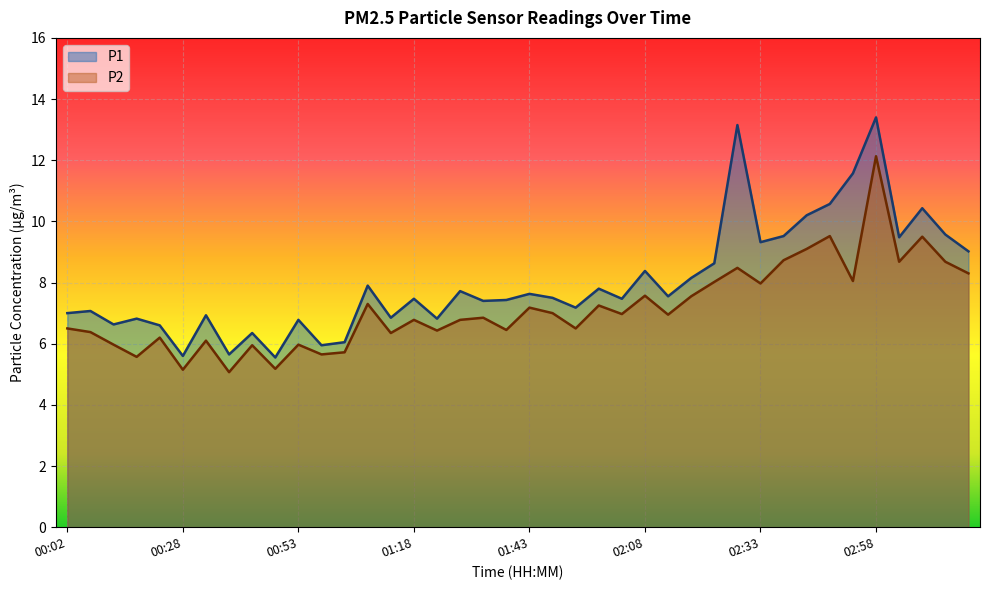

Which series has the largest total across all categories?

P1